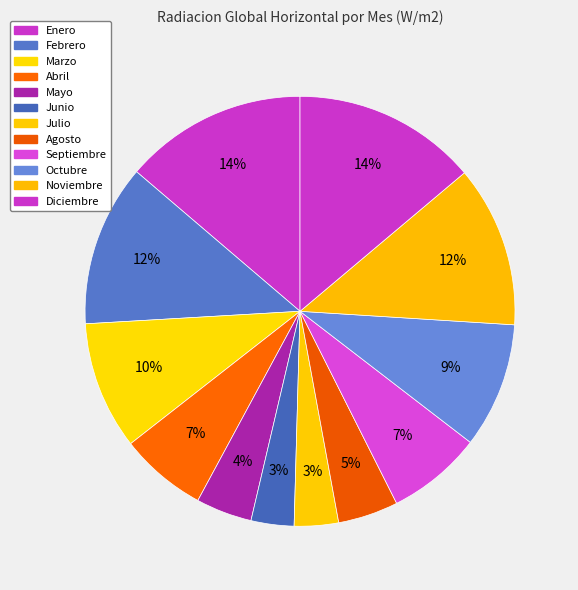

What is the smallest slice in the pie chart?

Junio